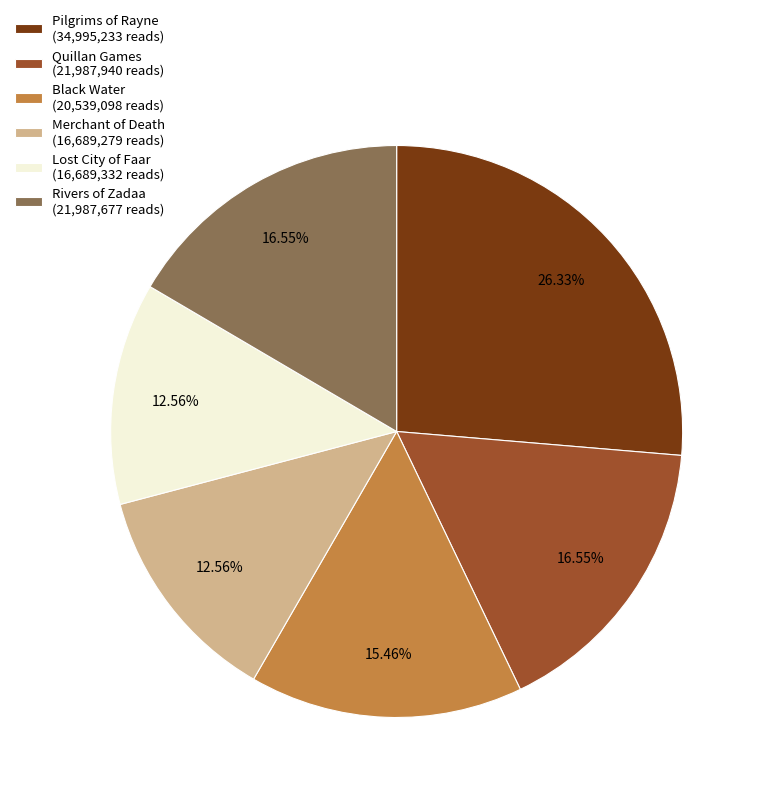

Which category has the biggest portion of the pie?

Pilgrims of Rayne